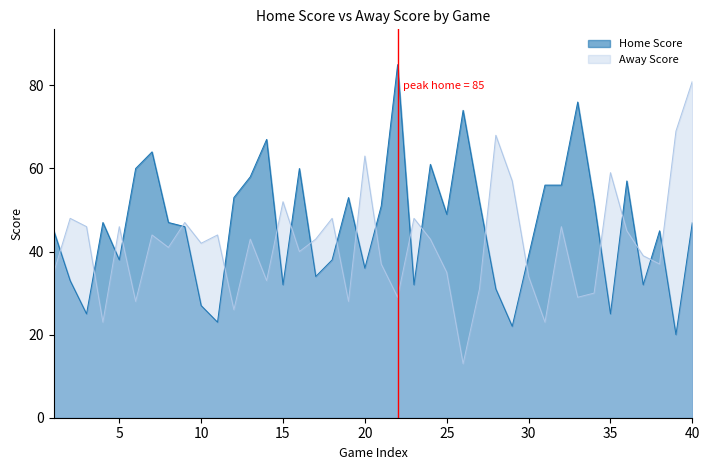

The value of Away Score at 35 is 98. True or false?

False